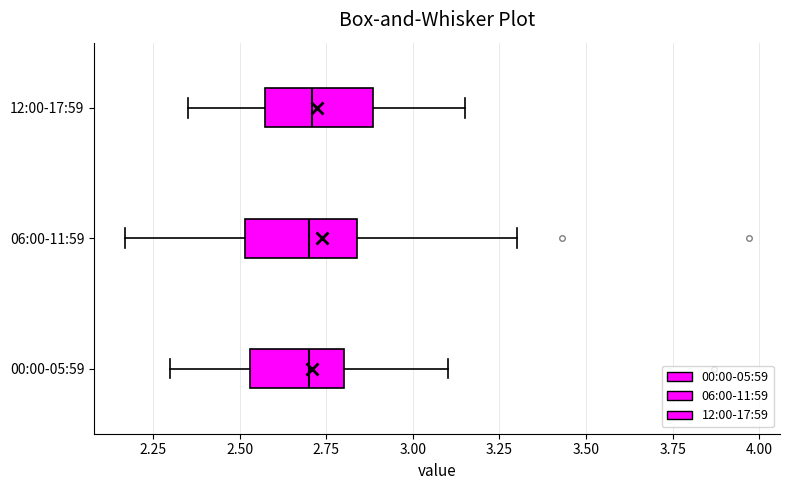

Where does the right whisker of the box for 00:00-05:59 end on the x-axis? The values are not printed on the chart, so give them approximately, as read against the axis.

3.10